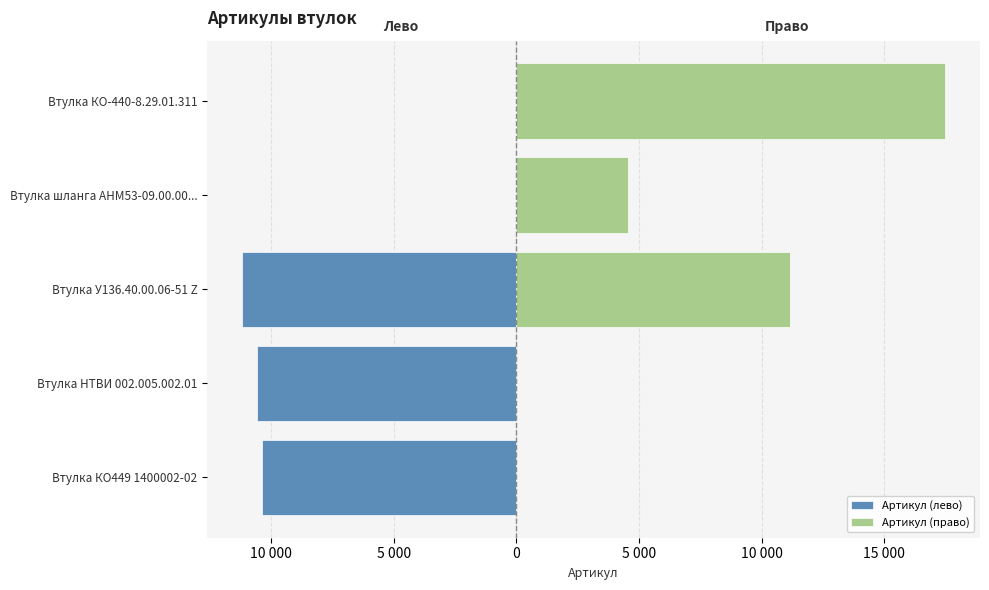

How many bars are there in each group?

2